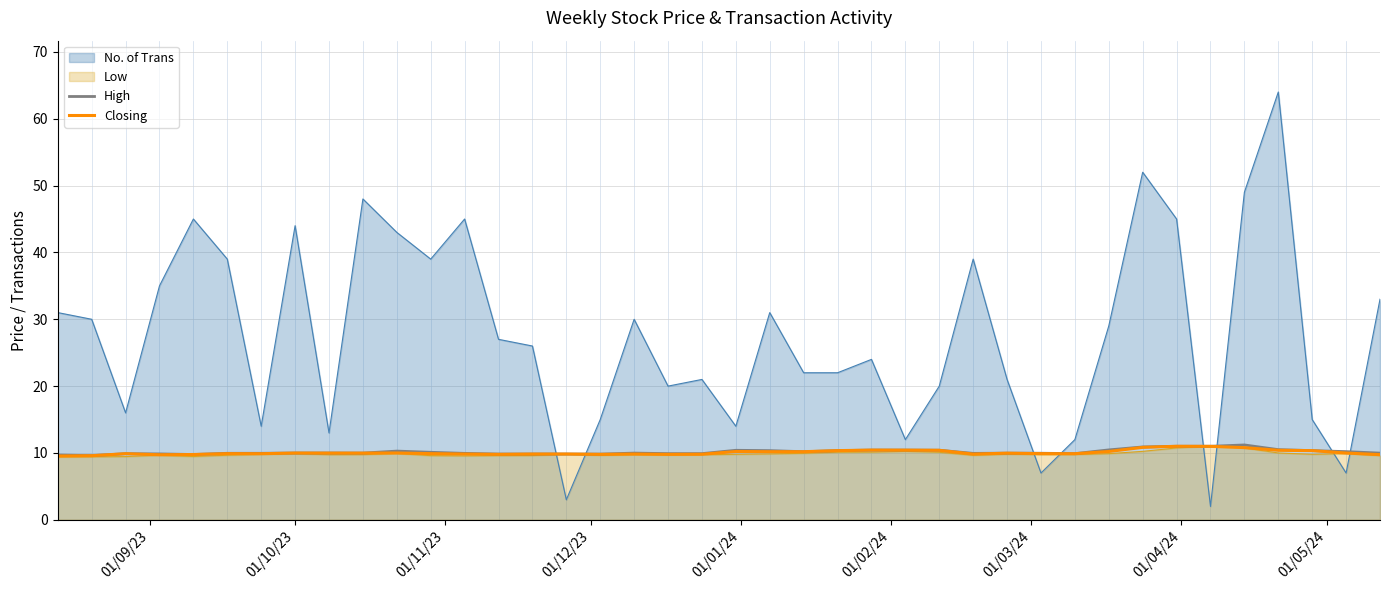

How many interior local peaks does the Closing series have?

9